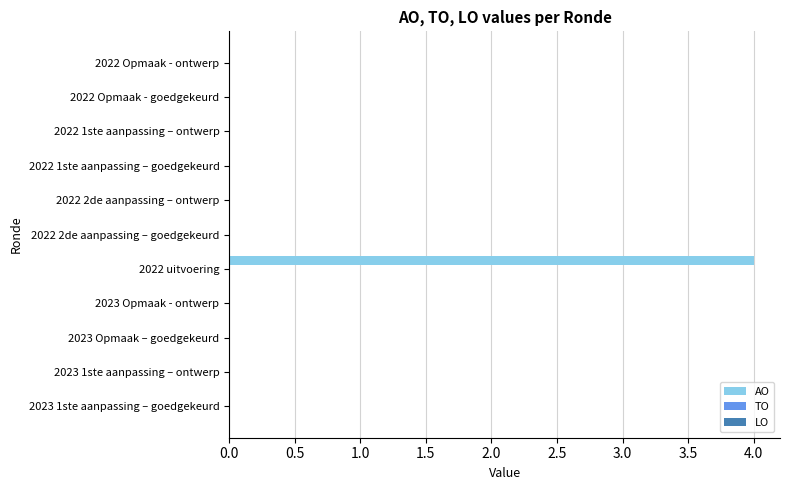

Does the chart contain stacked bars?

No